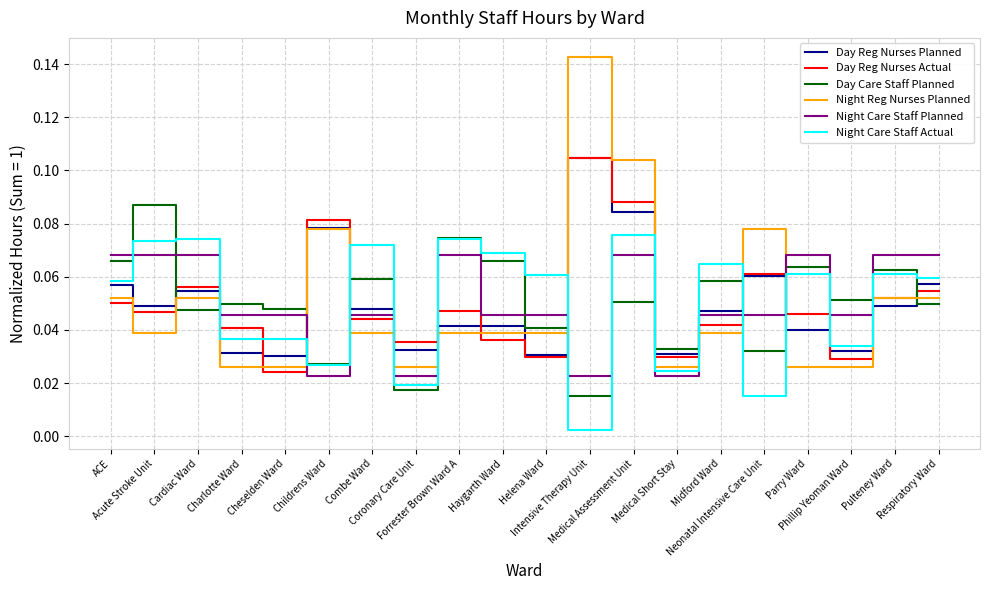

Which series has the largest range (max minus min)?

Night Reg Nurses Planned